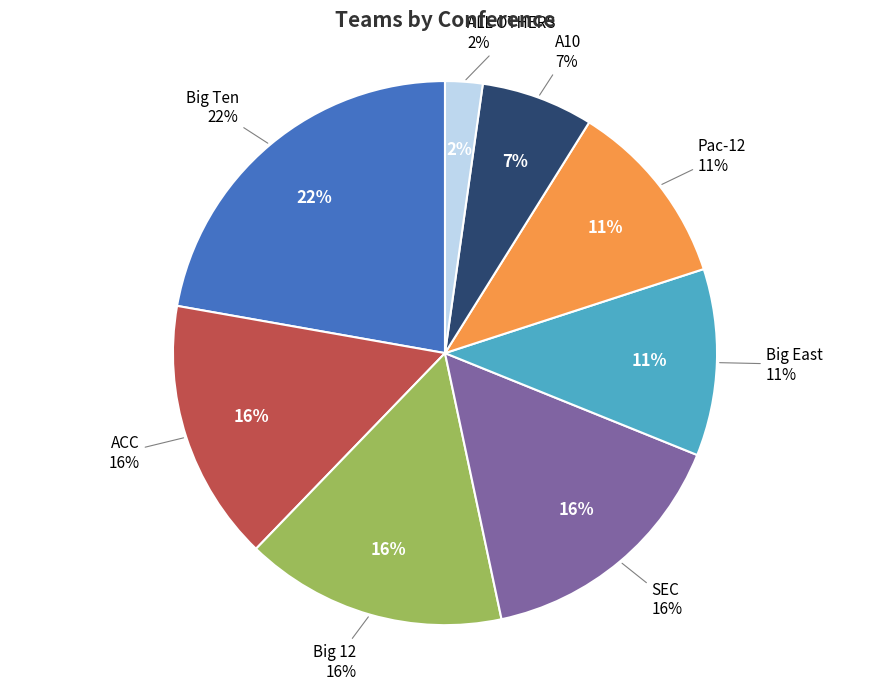

Is Big East the majority of the pie?

No